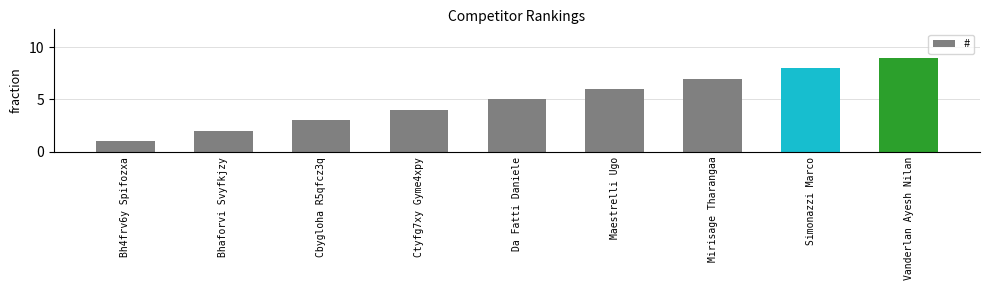

Which has a higher value, Cbygloha R5qfcz3q or Vanderlan Ayesh Nilan?

Vanderlan Ayesh Nilan